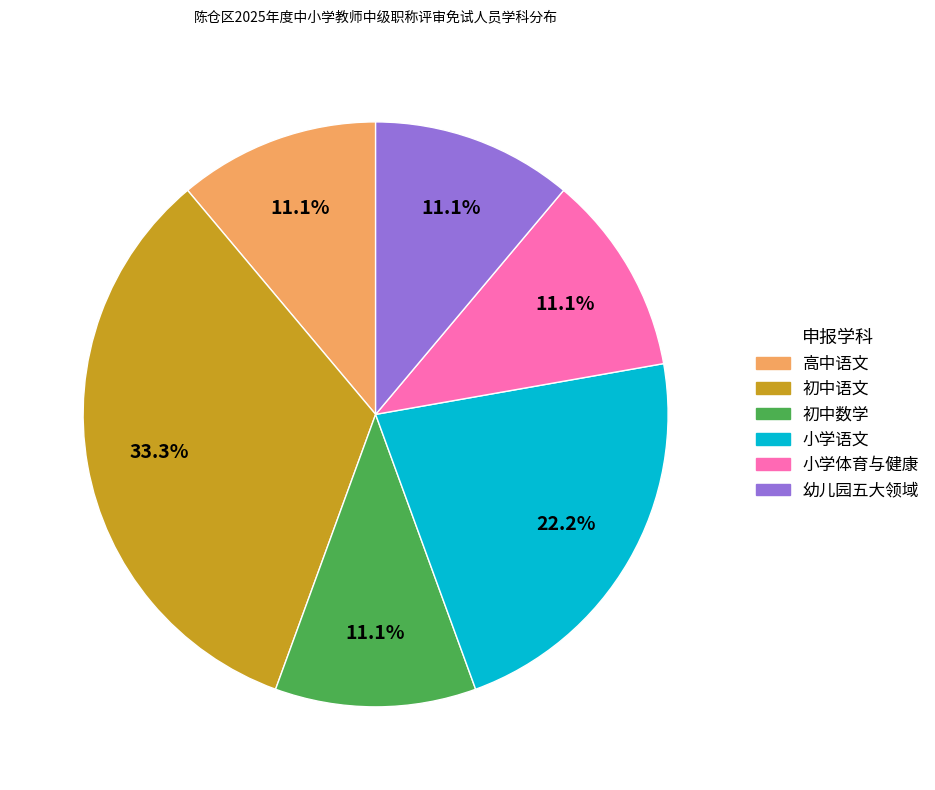

To the nearest percent, what is the combined percentage of 初中语文 and 初中数学?

44%